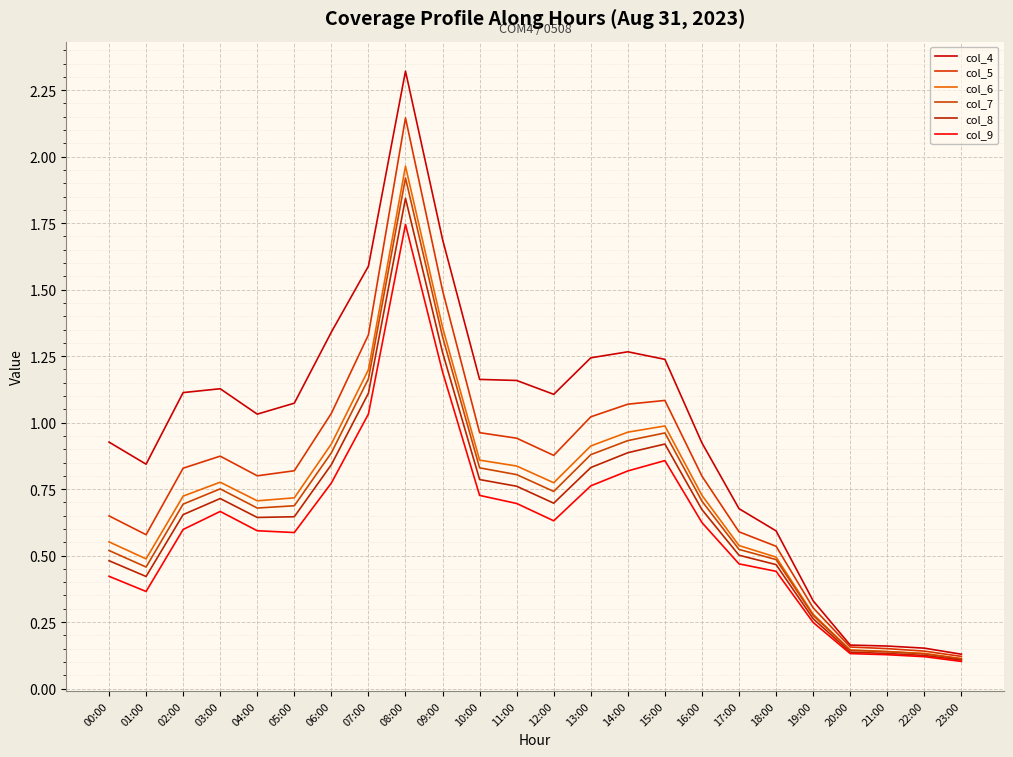

List the labels in order of col_8 value, smallest first.

23:00, 22:00, 21:00, 20:00, 19:00, 01:00, 18:00, 00:00, 17:00, 04:00, 05:00, 02:00, 16:00, 12:00, 03:00, 11:00, 10:00, 13:00, 06:00, 14:00, 15:00, 07:00, 09:00, 08:00